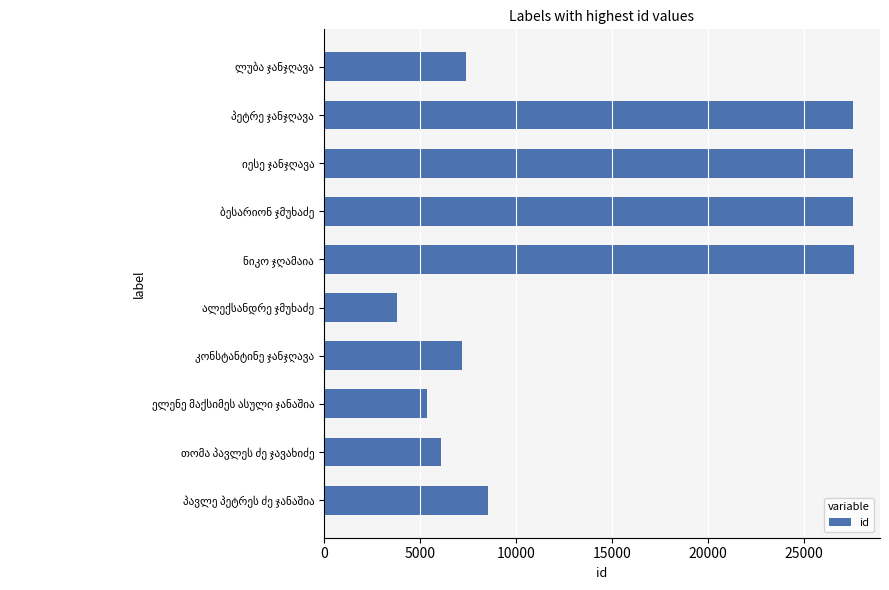

What is the difference between the second highest and second lowest values?

22230